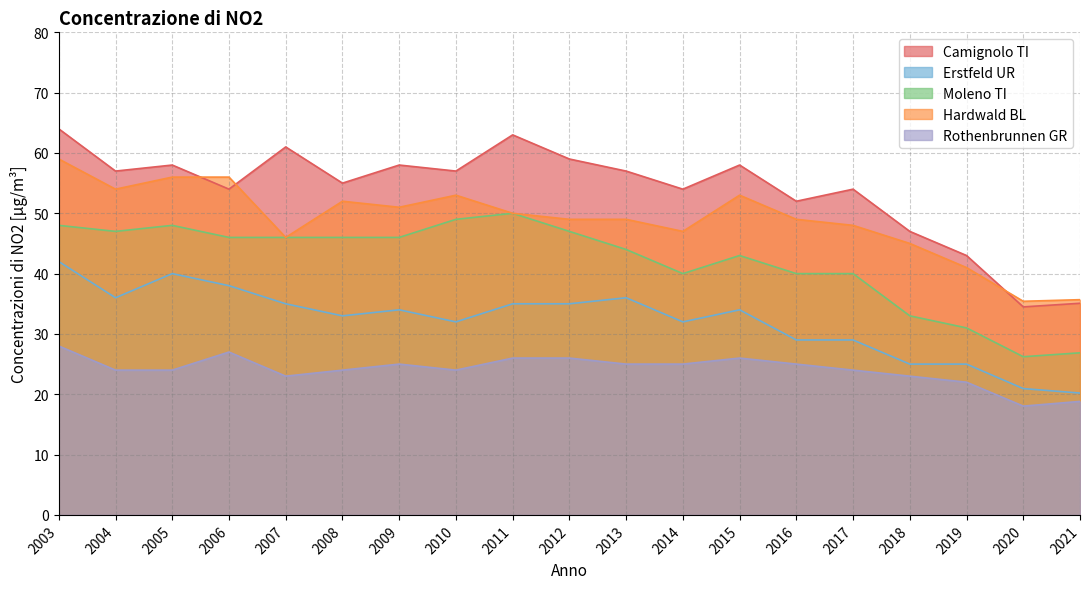

The Moleno TI series shows 17.6 at 2015. True or false?

False